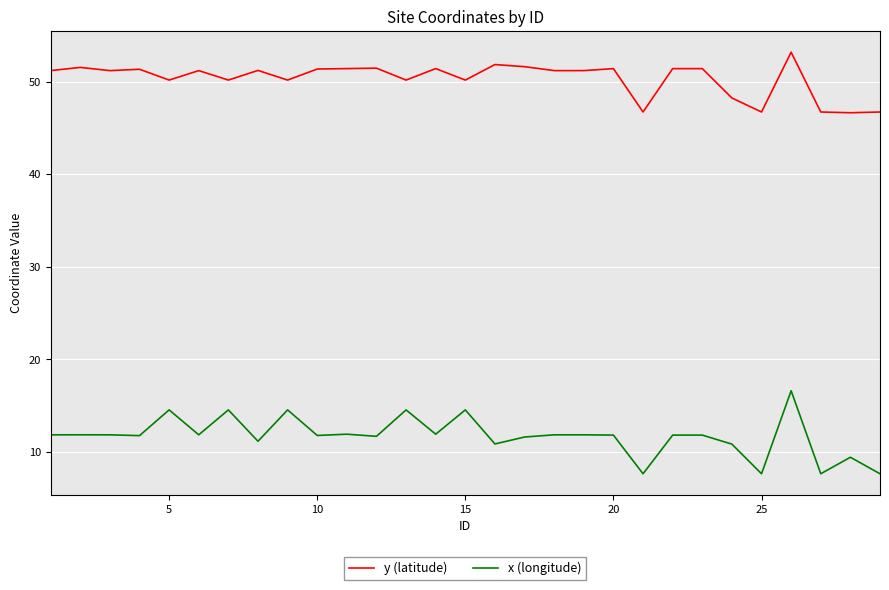

Which series has the largest range (max minus min)?

x (longitude)